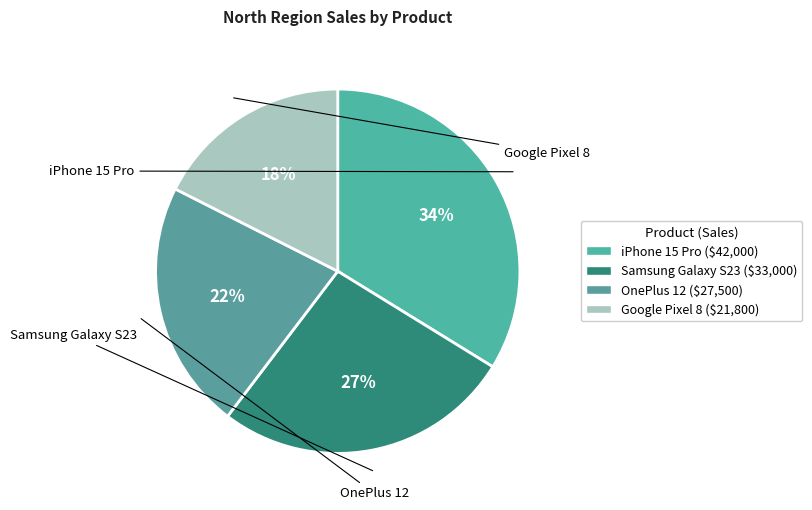

Is there a majority slice in this chart?

No